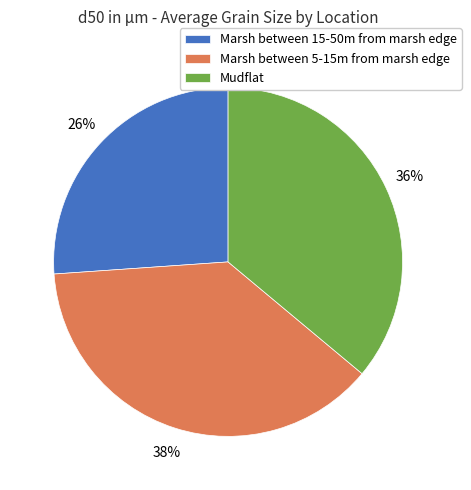

To the nearest percent, what portion does Marsh between 15-50m from marsh edge represent?

26%